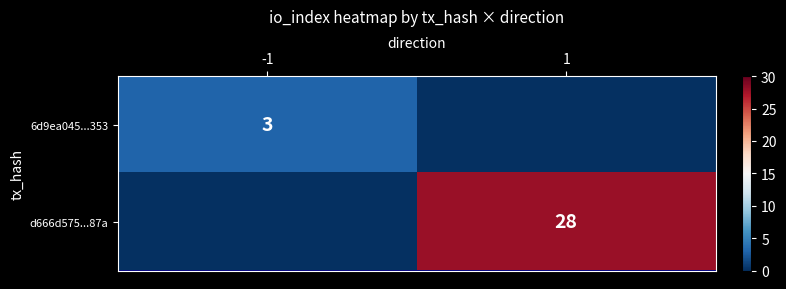

How many data points does each series have?

2